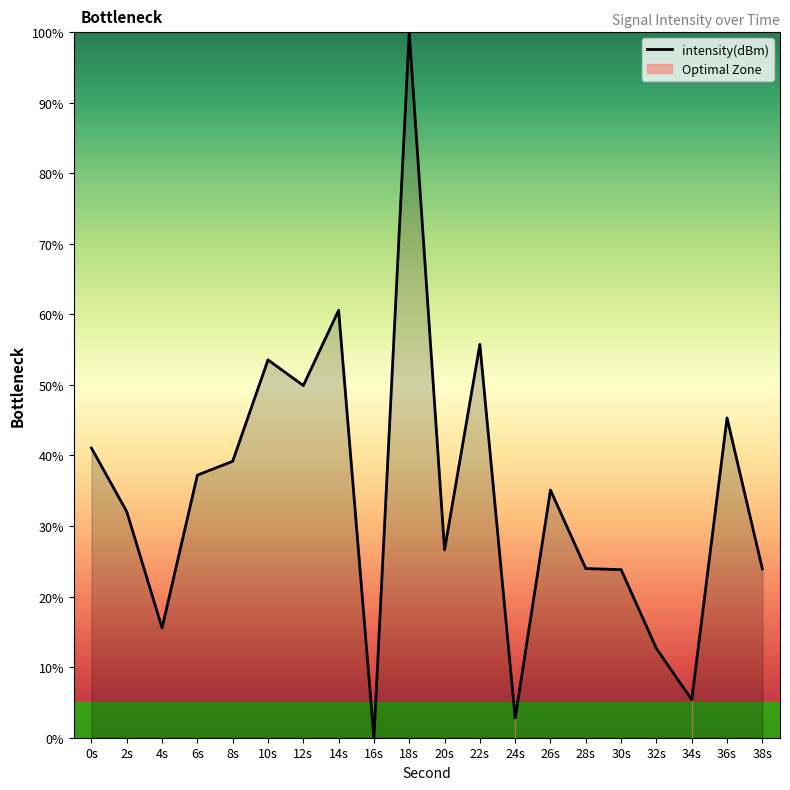

True or false: the data has more than 1 interior local peaks.

True